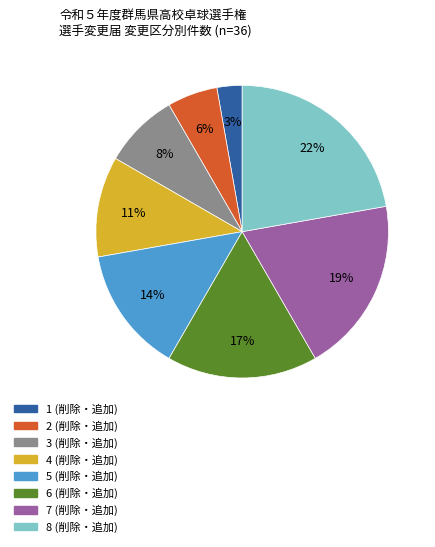

Is it true that 6 is 2% of the pie?

False